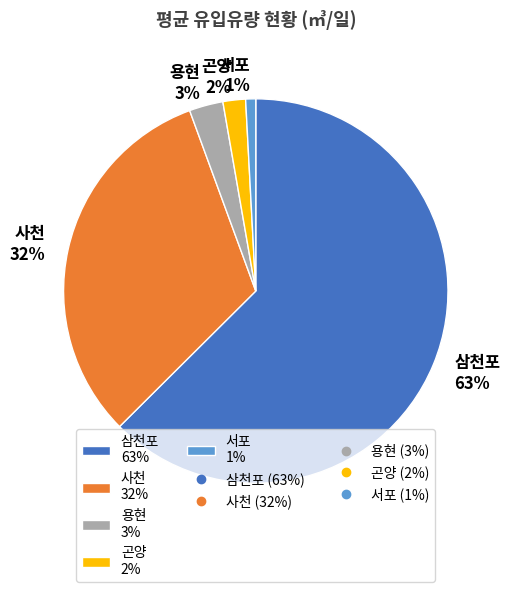

Is it true that 서포 is 1% of the pie?

True